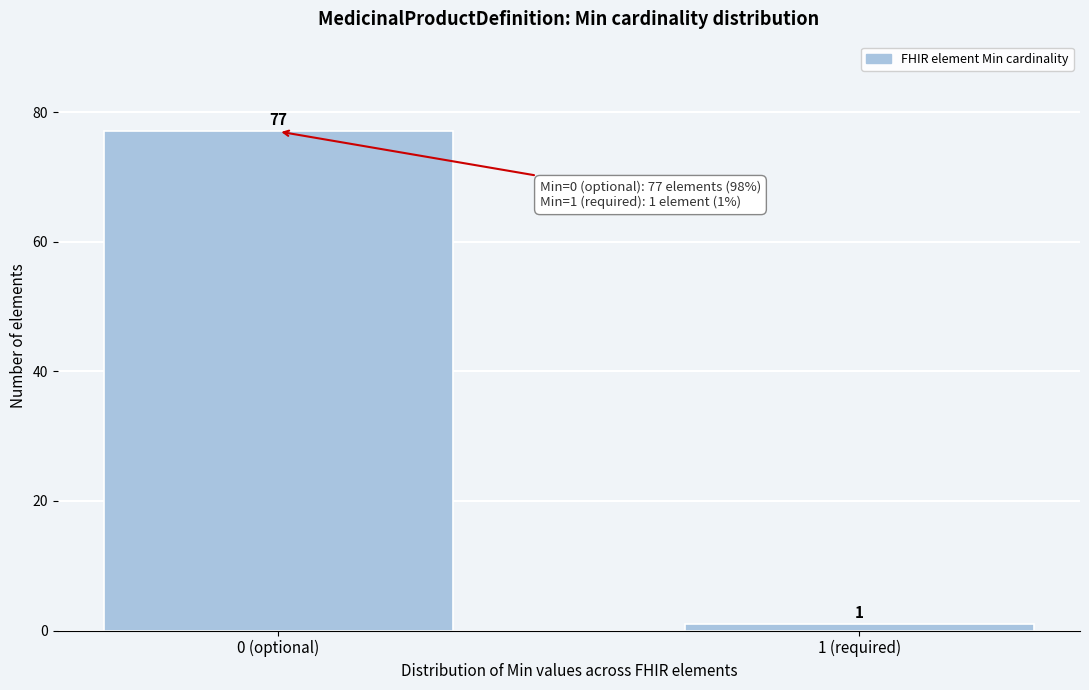

Reading left to right, transcribe all the data shown in this chart.

0 (optional)=77	1 (required)=1